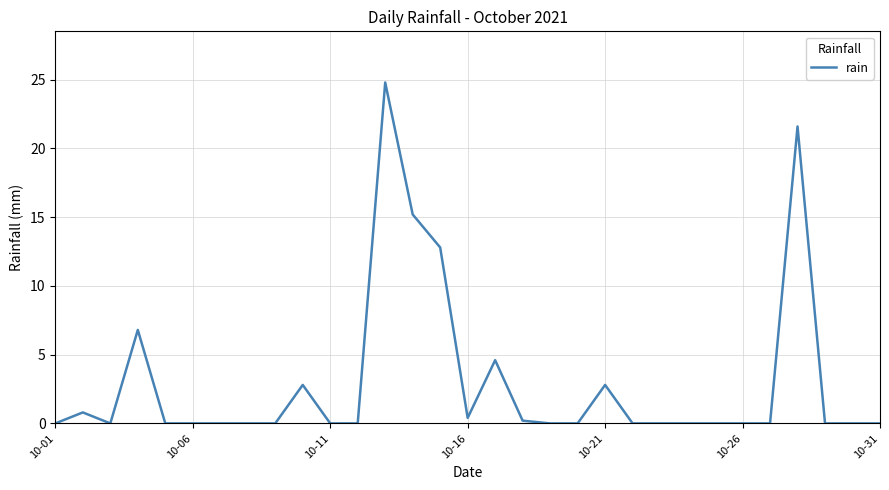

What is the greatest value displayed?

24.8